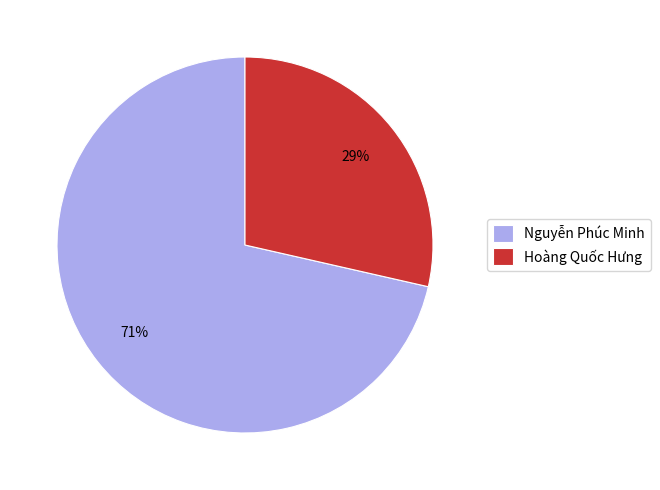

Which category has the smallest portion of the pie?

Hoàng Quốc Hưng